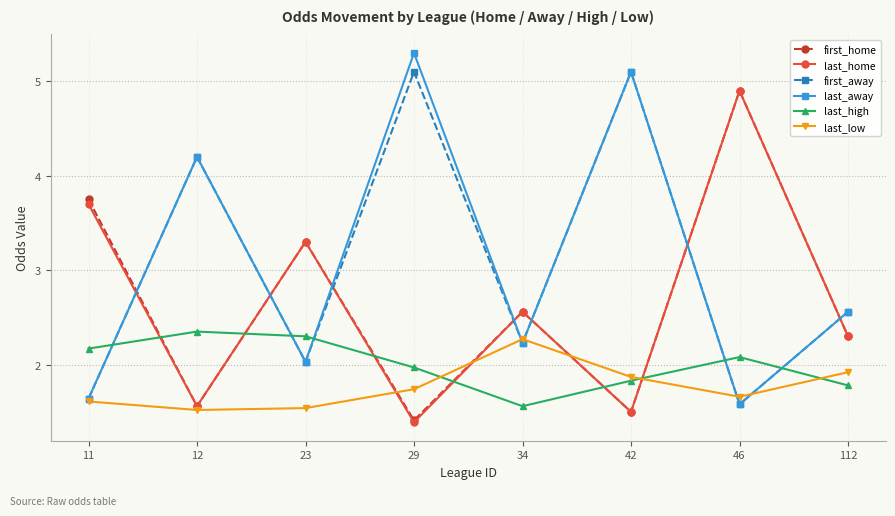

What is the spread (max minus min) of values at 42?

3.6